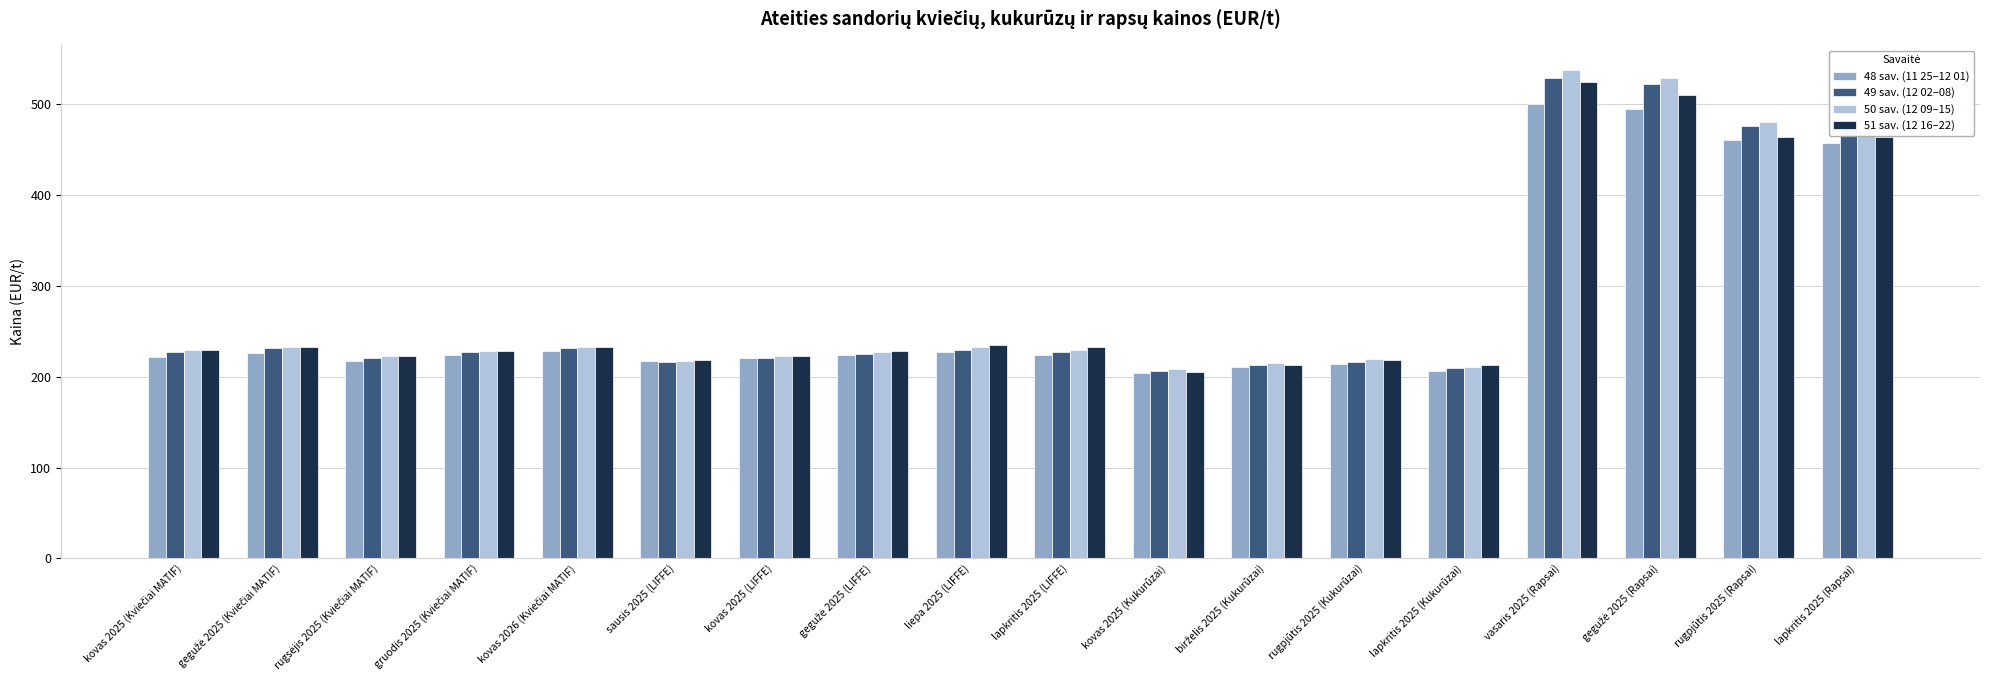

What is the average value of the 50 sav. (12 09–15) series?

286.1